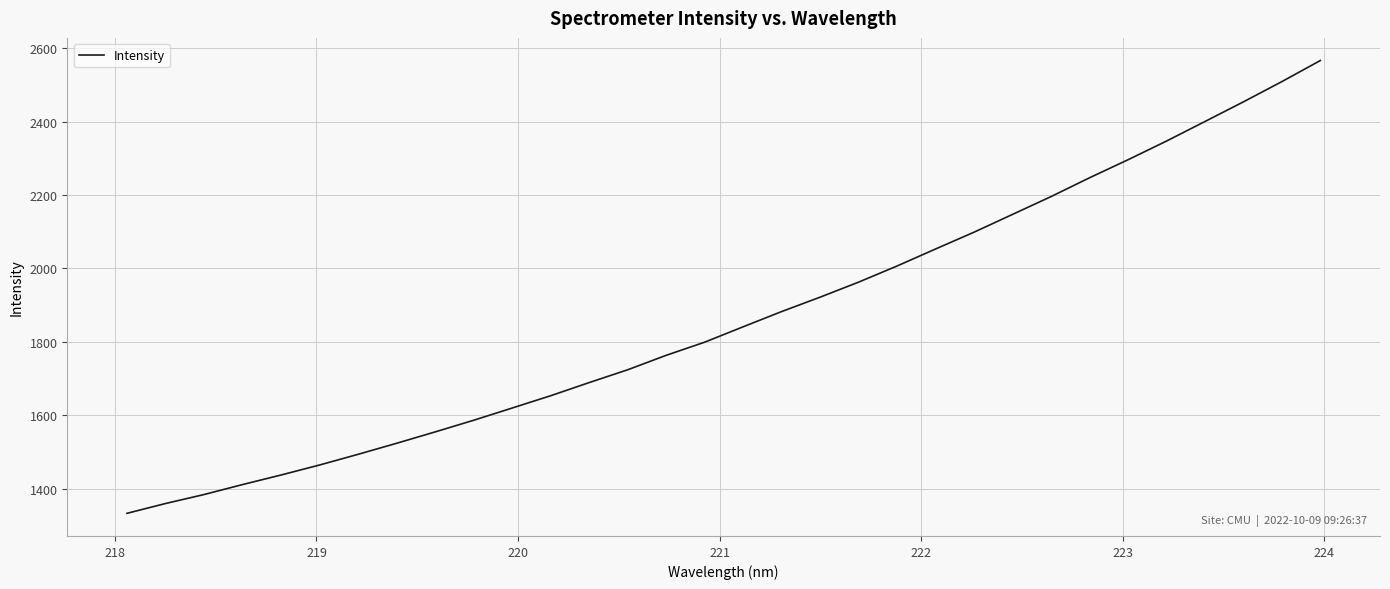

What is the greatest value displayed?

2566.5